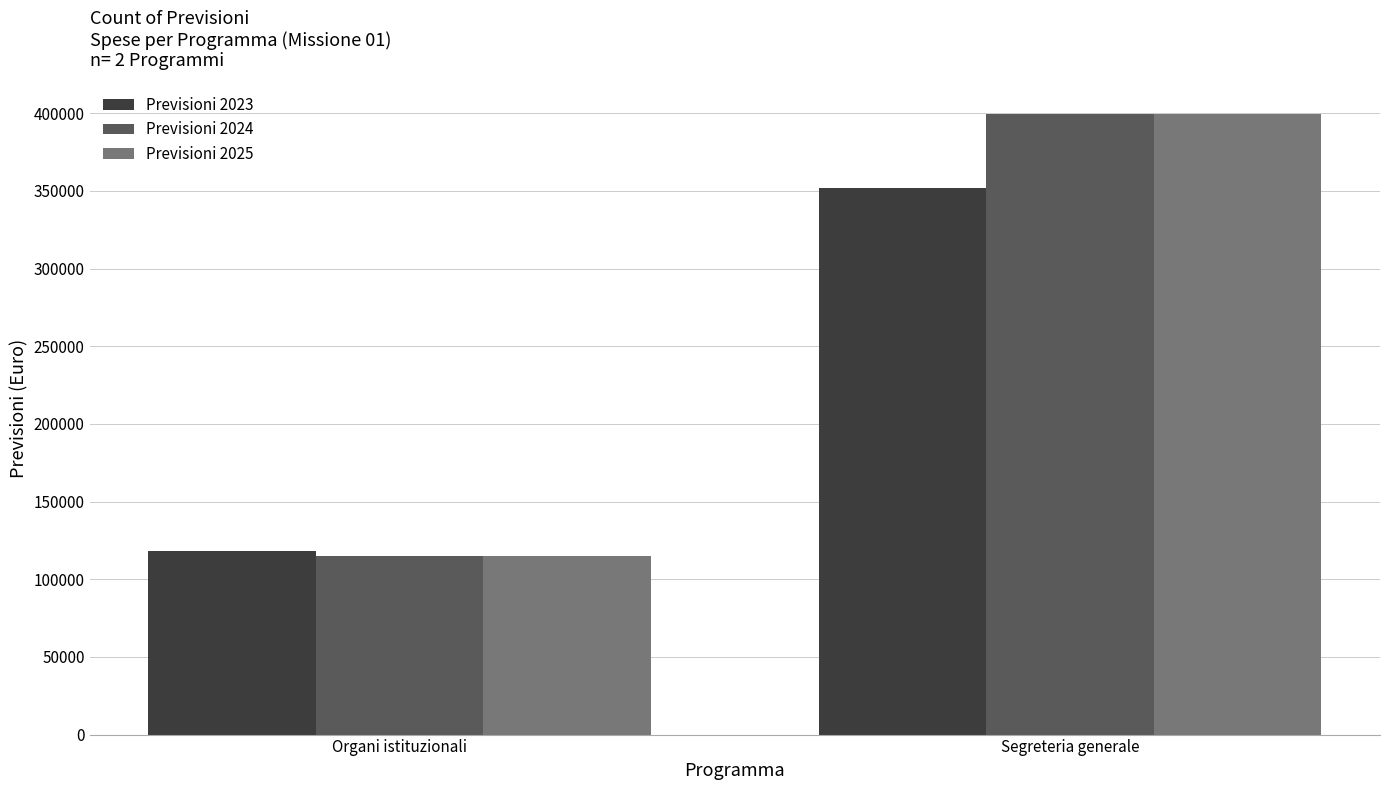

Are the bars horizontal?

No